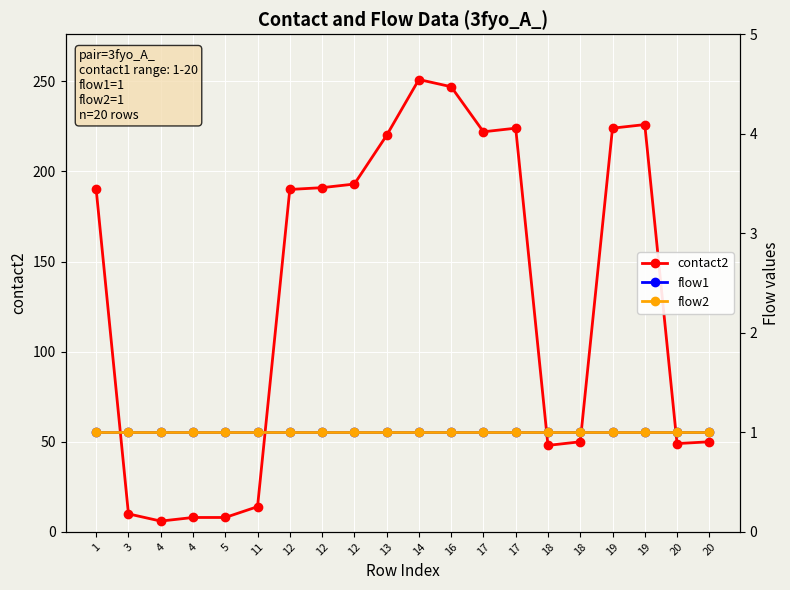

True or false: contact2 has more than 0 points higher than both neighbors.

True